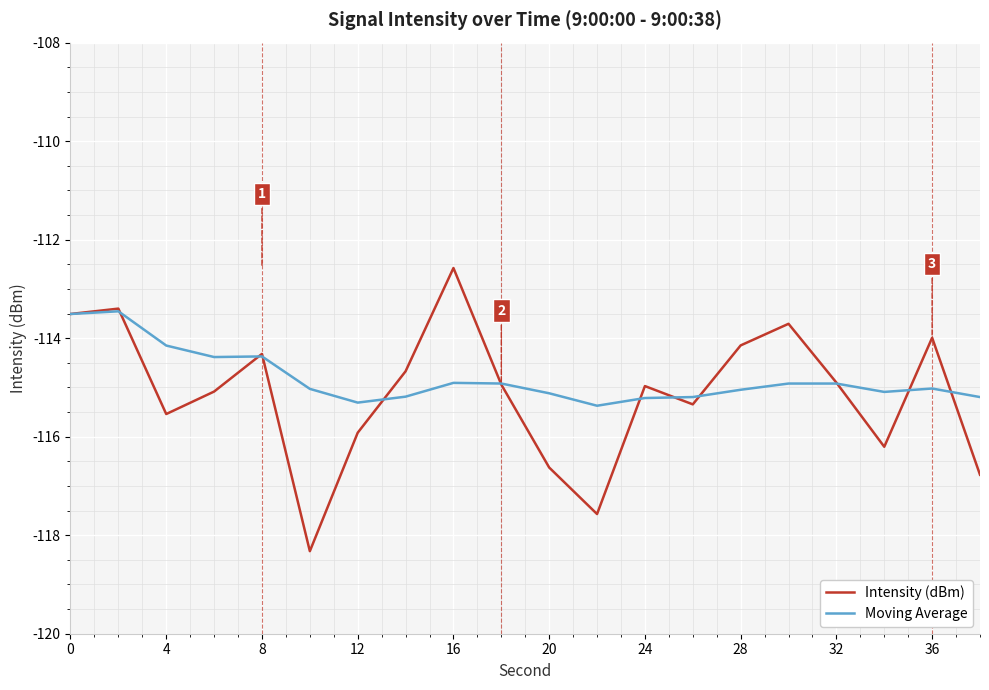

Does the chart display data point markers on the line(s)?

No